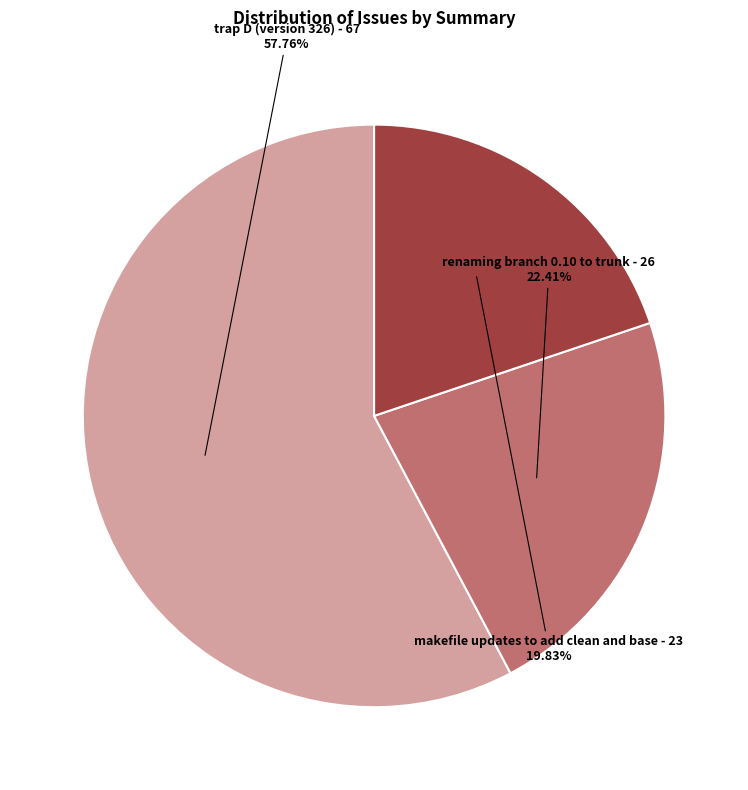

To the nearest percent, what is the difference between the trap D (version 326) and makefile updates to add clean and base slice percentages?

38%